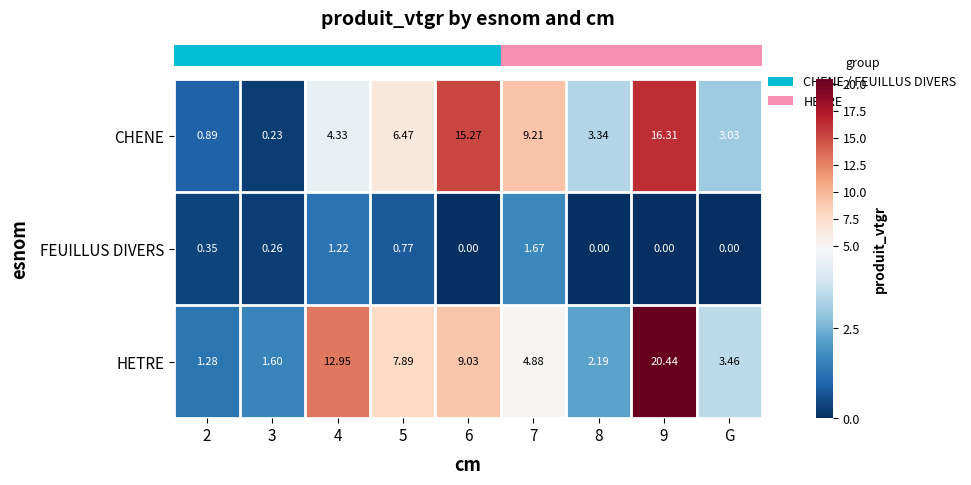

Which series changed the most between 6 and 9?

HETRE